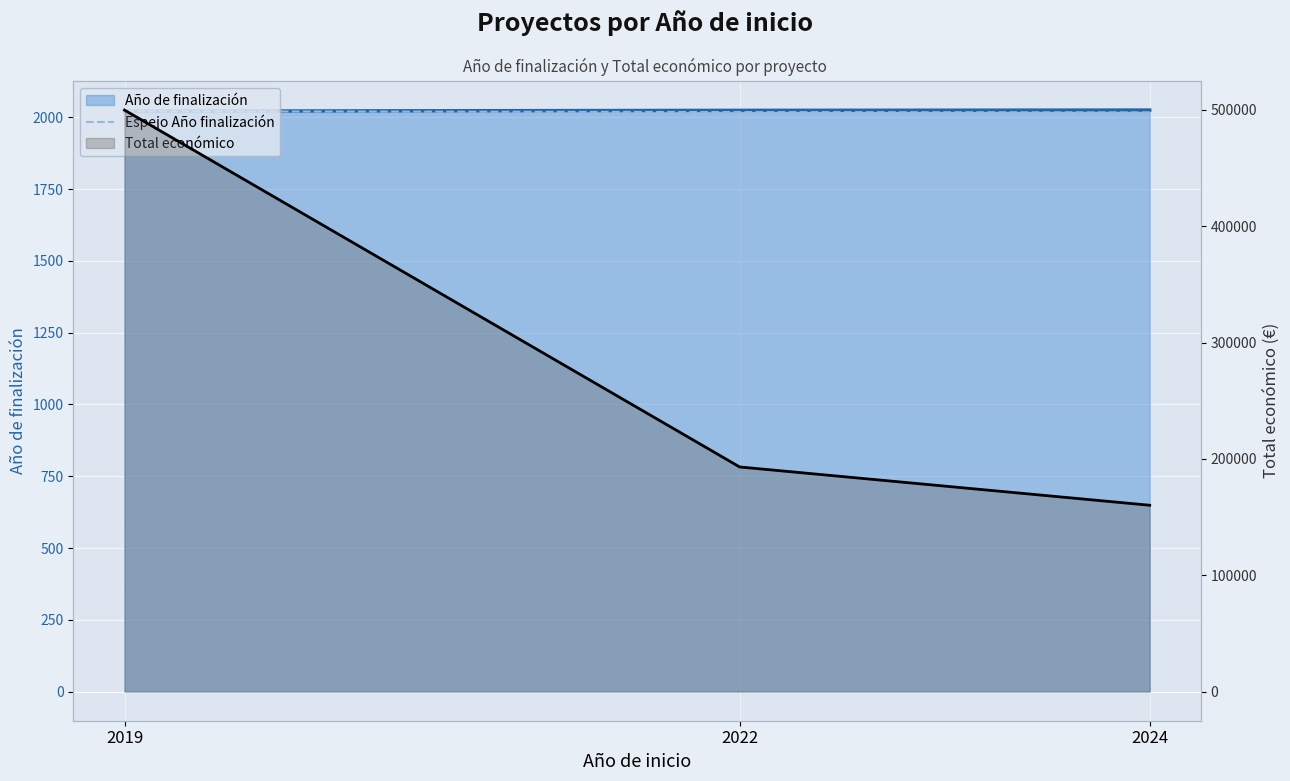

What is the difference between the maximum and second lowest values?

3